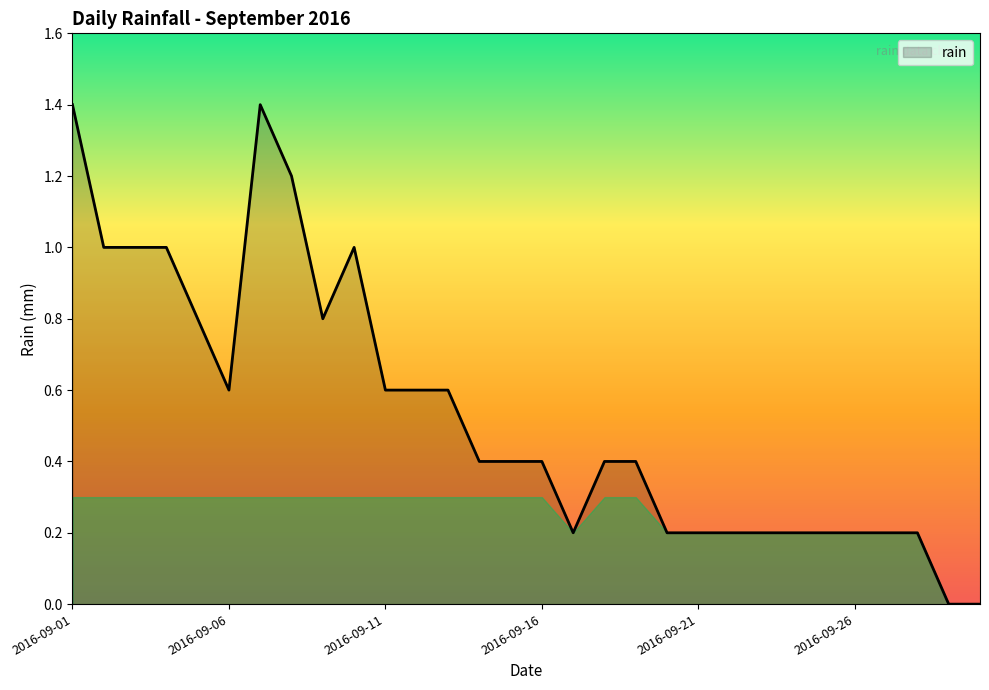

What is the difference between the maximum and minimum values?

1.4